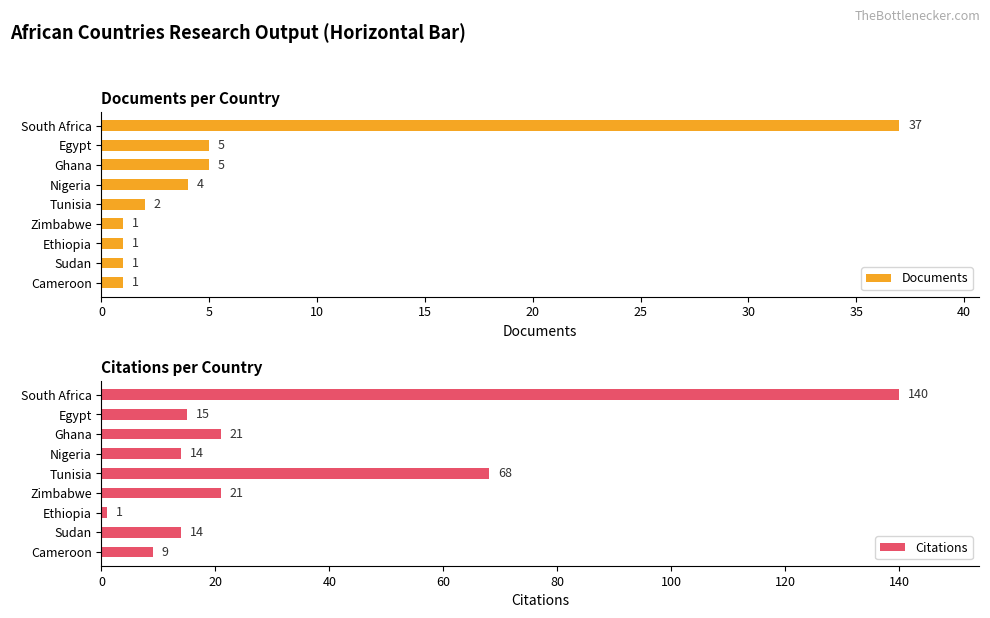

Reading left to right, list all the values displayed in this chart.

Documents: 0=37	5=5	10=5	15=4	20=2	25=1	30=1	35=1	40=1
Citations: 0=140	5=15	10=21	15=14	20=68	25=21	30=1	35=14	40=9